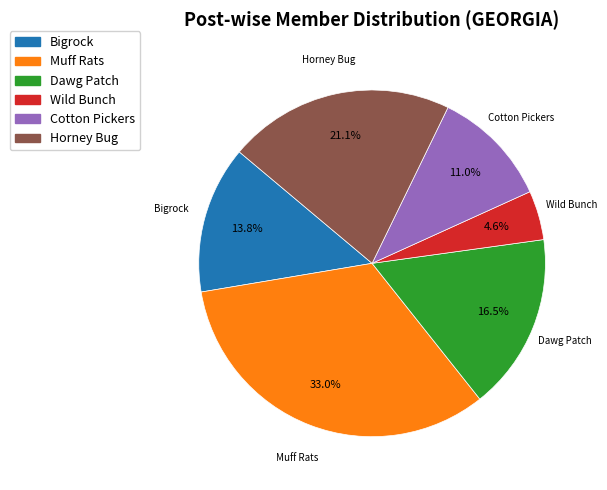

Rank the categories by value from highest to lowest.

Muff Rats, Horney Bug, Dawg Patch, Bigrock, Cotton Pickers, Wild Bunch